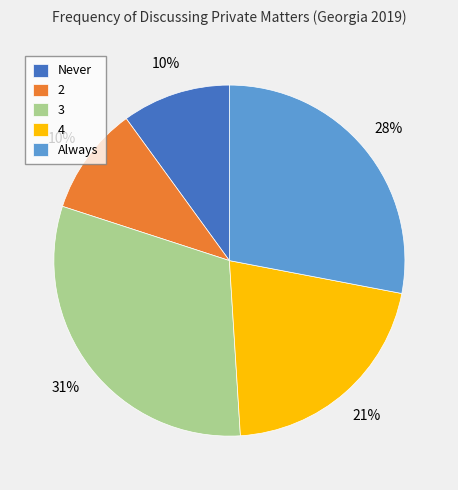

Is the sum of 2 and Never greater than half?

No